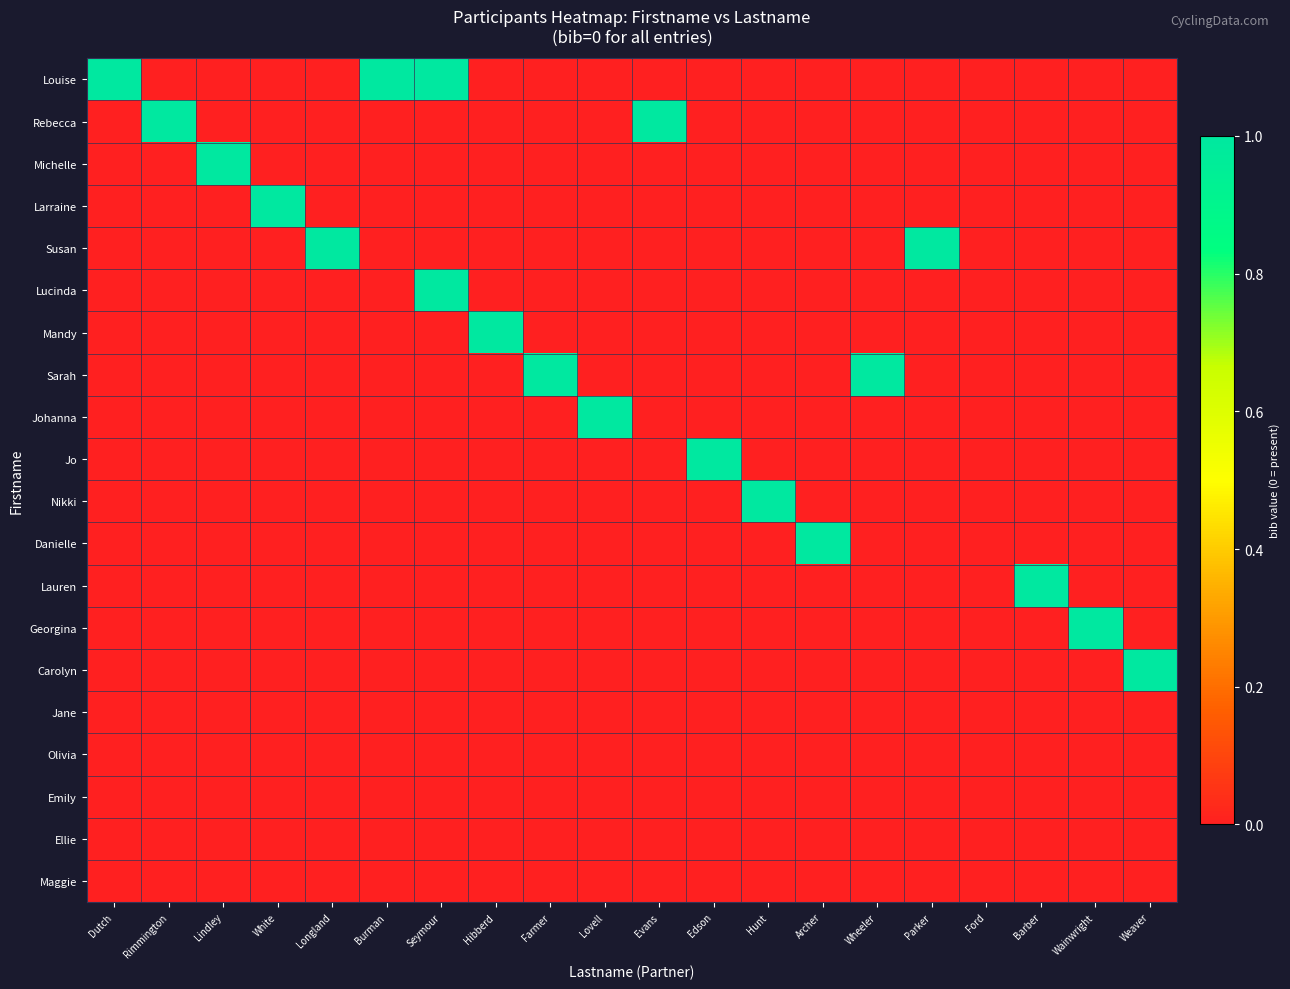

How many series are shown in this chart?

20